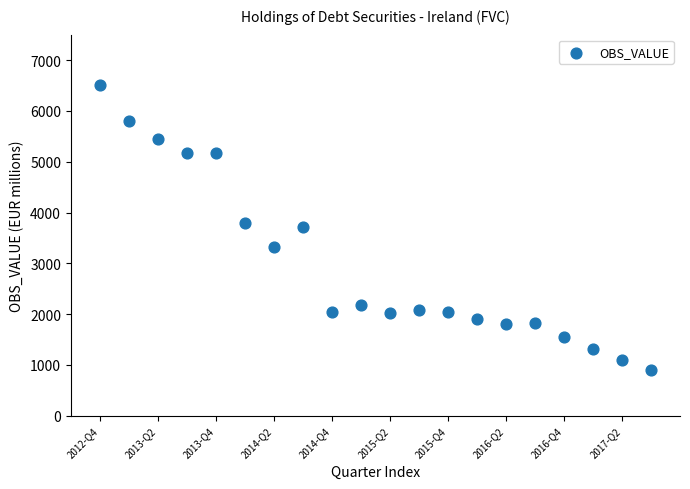

What is the range of Y values (max minus min)?

5612